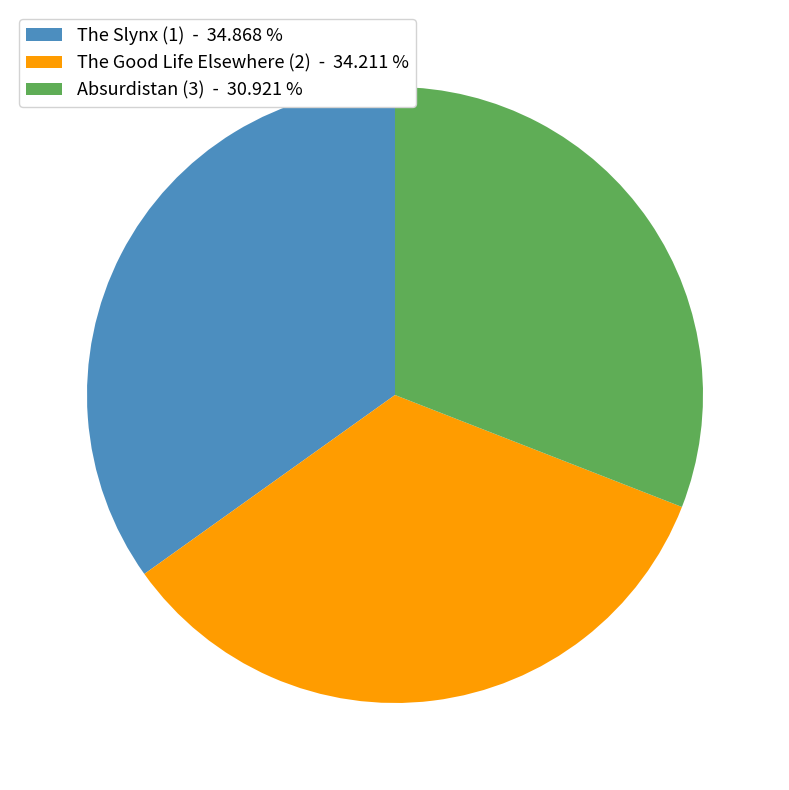

Between The Good Life Elsewhere (2) and Absurdistan (3), which is larger?

The Good Life Elsewhere (2)